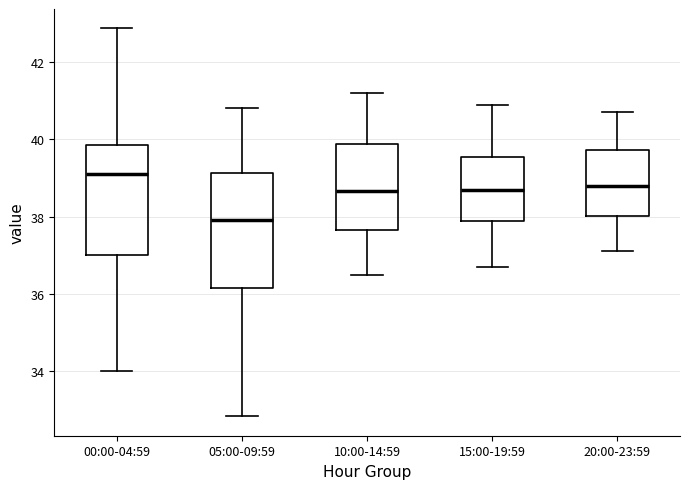

Where does the median line of the box for 20:00-23:59 sit on the y-axis? The values are not printed on the chart, so give them approximately, as read against the axis.

38.8